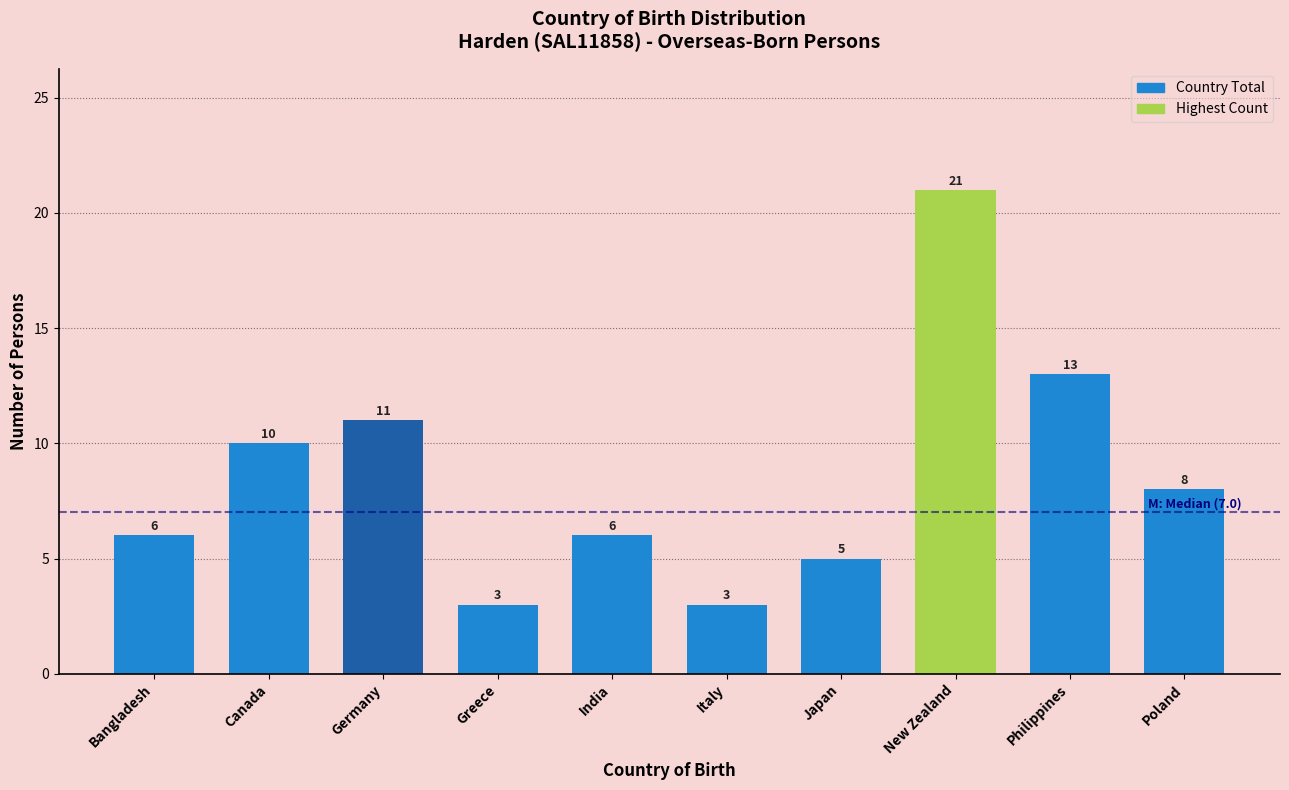

Reading left to right, transcribe all the data shown in this chart.

6	10	11	3	6	3	5	21	13	8